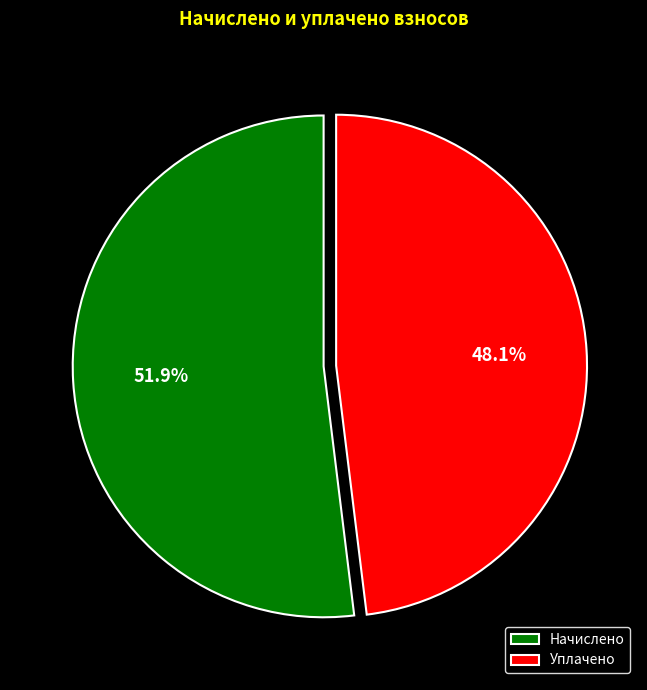

To the nearest percent, what is the average slice percentage?

50%